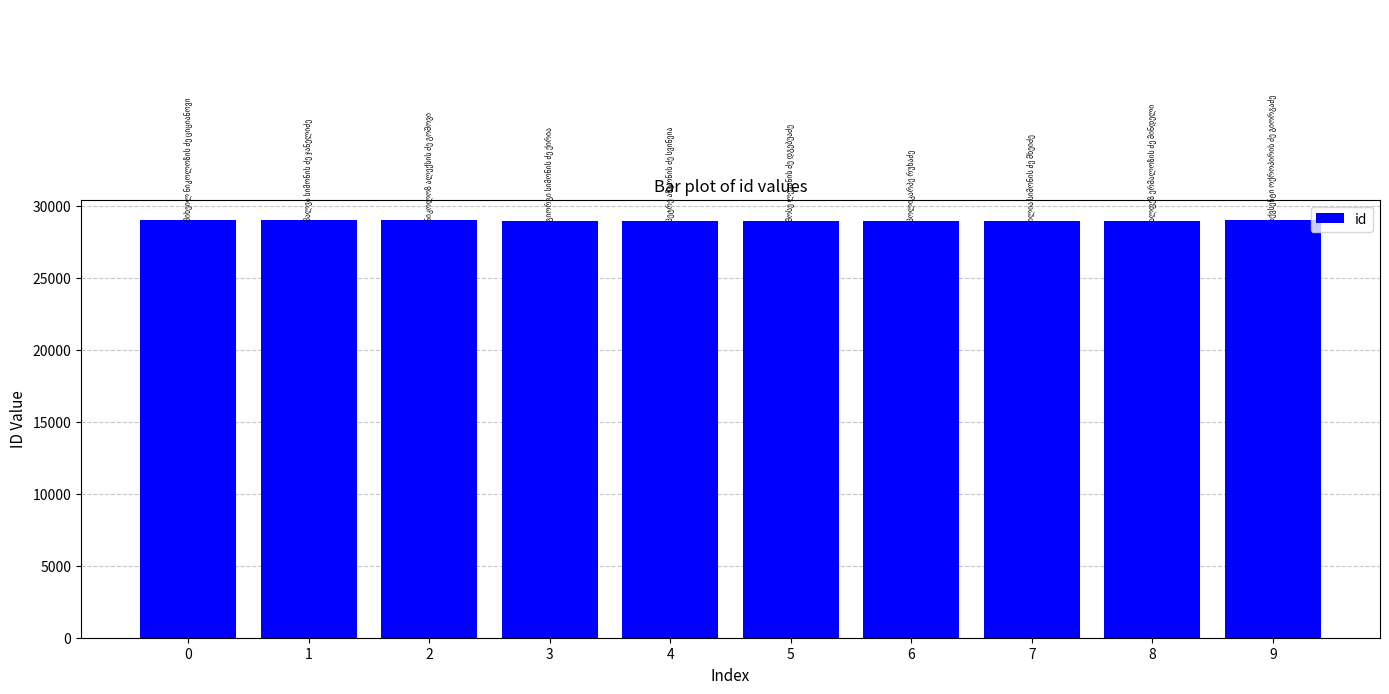

The value at 5 is 28989. True or false?

True